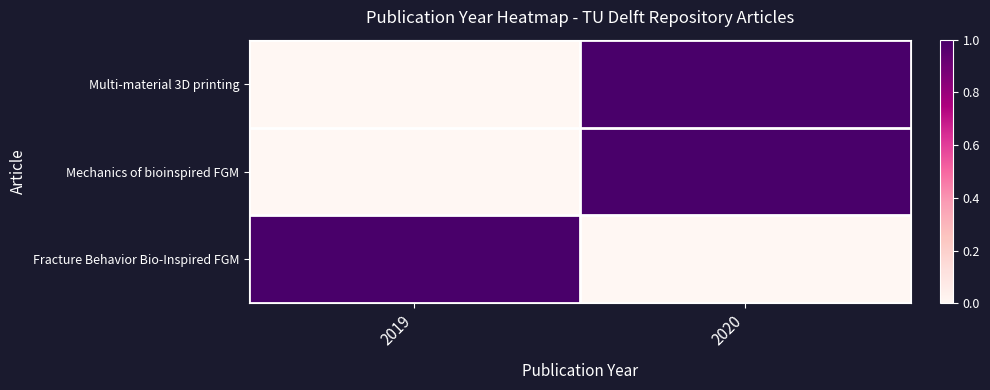

Reading left to right, list all the values displayed in this chart.

Multi-material 3D printing: 2019=0	2020=1
Mechanics of bioinspired FGM: 2019=0	2020=1
Fracture Behavior Bio-Inspired FGM: 2019=1	2020=0